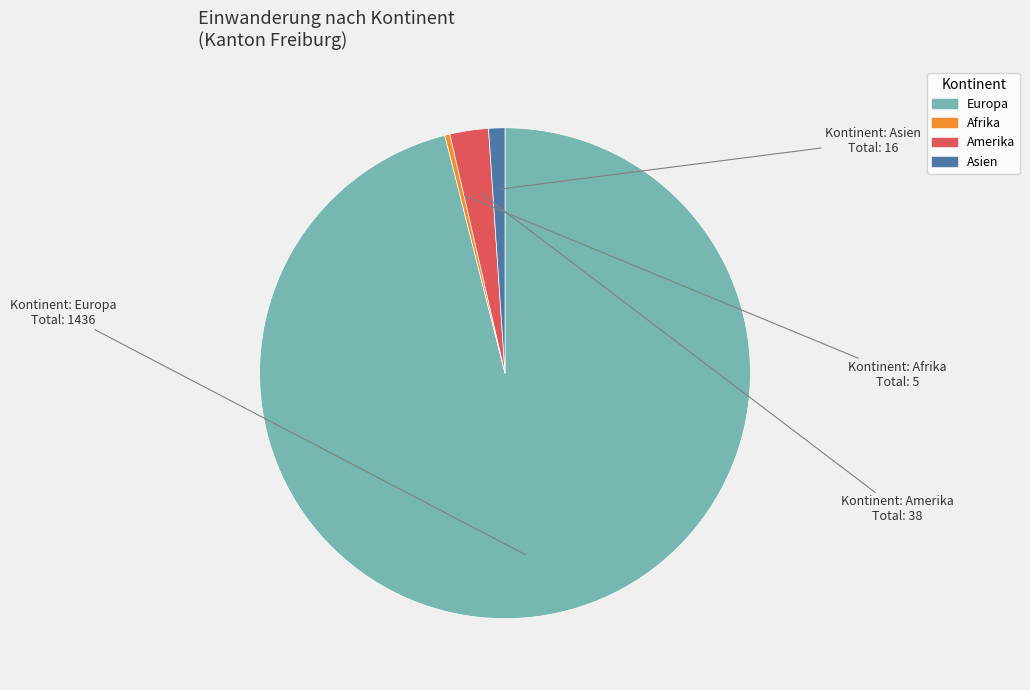

Is there a majority slice in this chart?

Yes